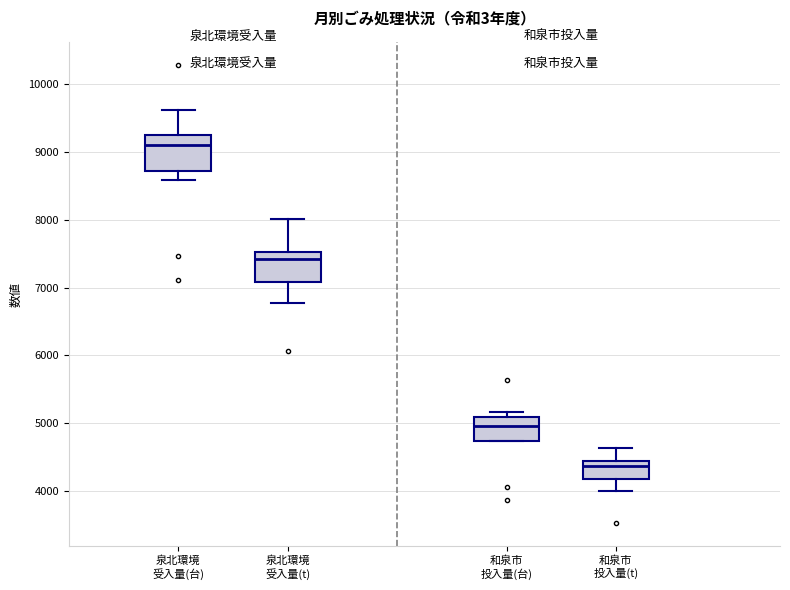

Where is the upper edge of the box for 和泉市 投入量(台) on the y-axis? The values are not printed on the chart, so give them approximately, as read against the axis.

5100